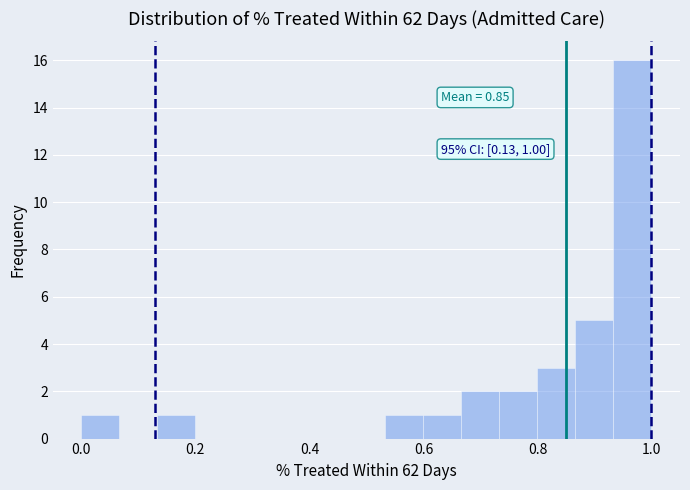

Around what value on the x-axis is the tallest bar? Give the approximate position of its centre, as read against the axis.

0.96